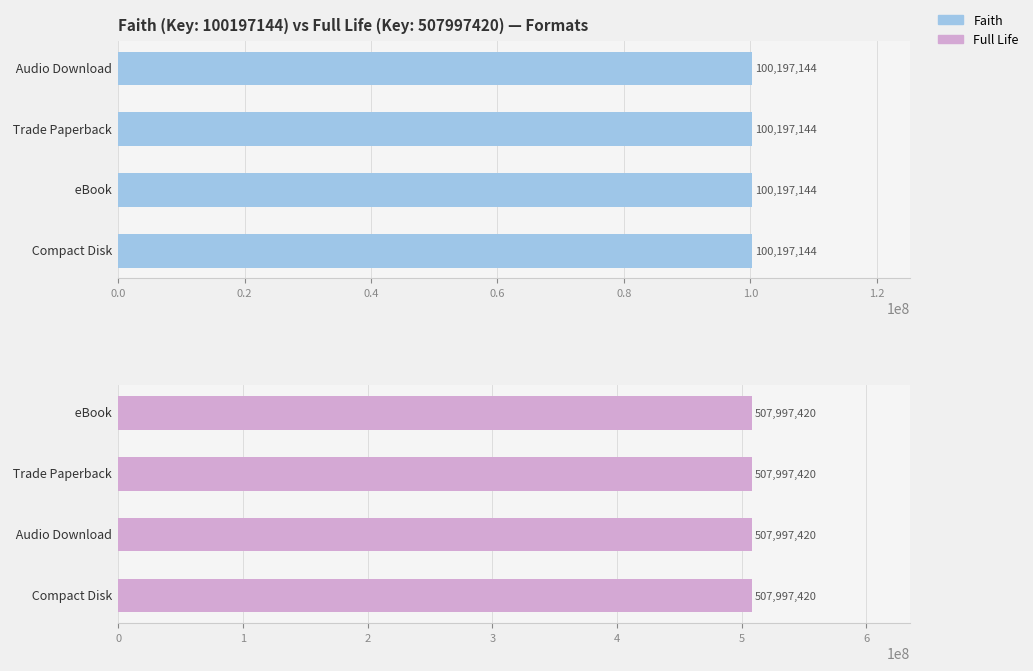

How many values are between 100197144 and 507997420?

8